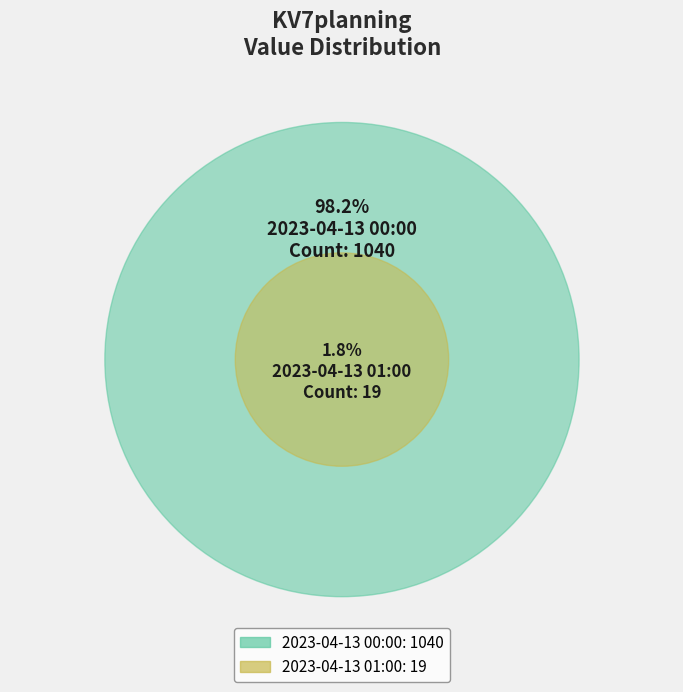

Is it true that 2023-04-13 01:00 is 17% of the pie?

False